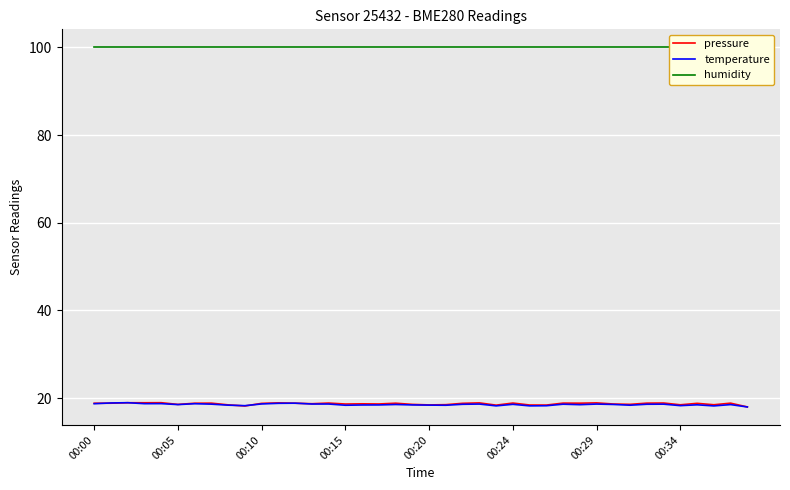

Is it true that temperature equals 26.9 at 00:34?

False